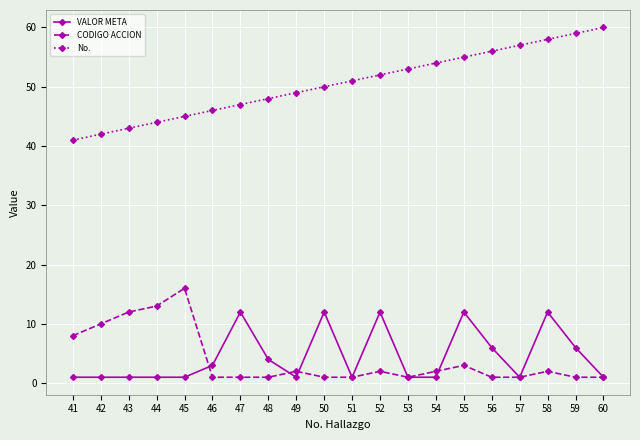

How many distinct data groups are displayed?

3